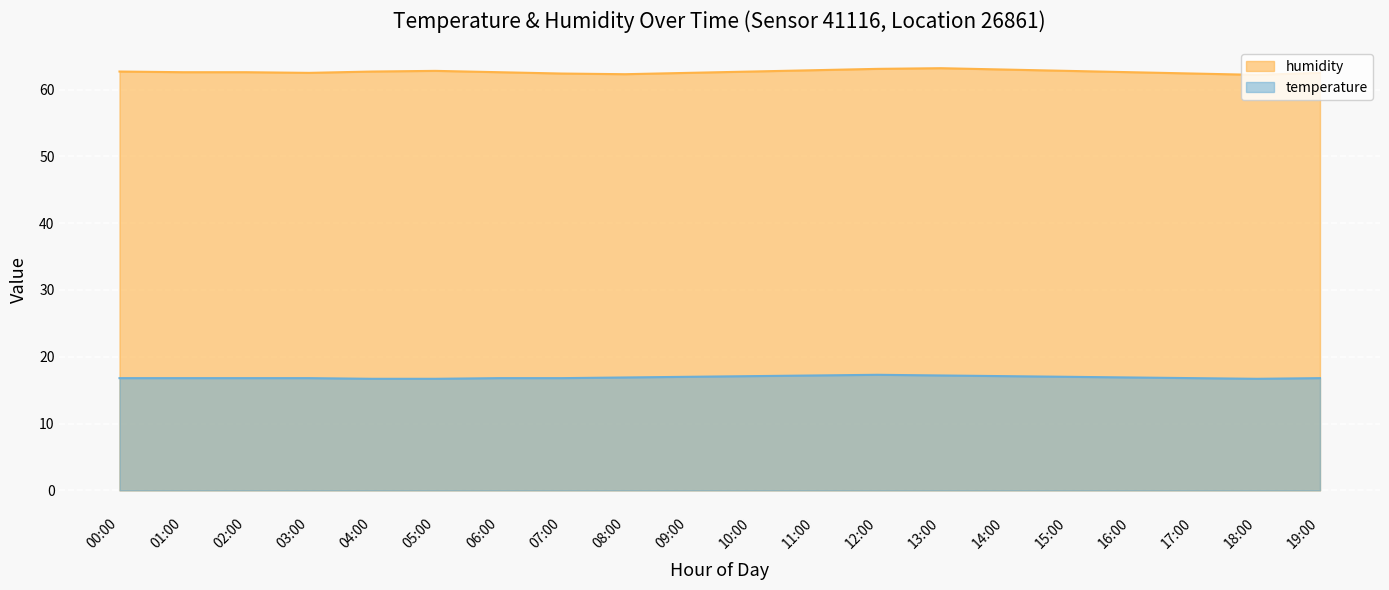

Which category has the highest value in the temperature series?

12:00